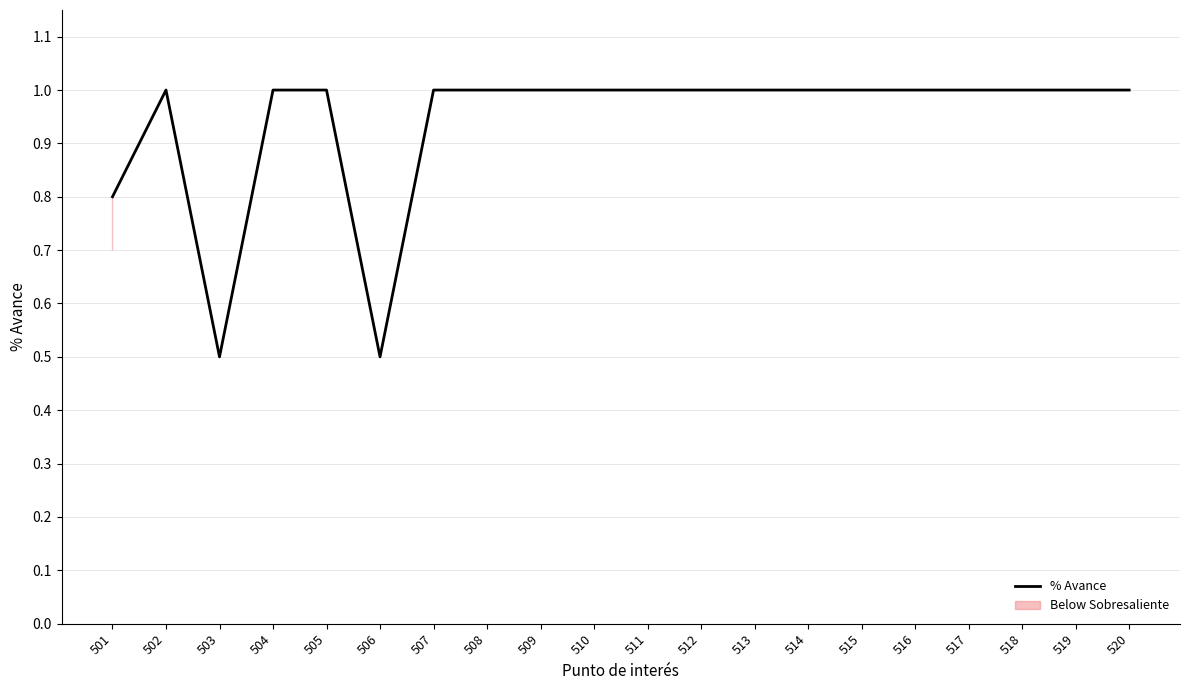

Rank the categories by value from lowest to highest.

503, 506, 501, 502, 504, 505, 507, 508, 509, 510, 511, 512, 513, 514, 515, 516, 517, 518, 519, 520